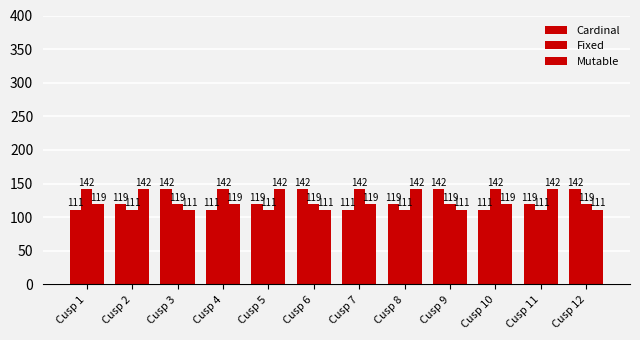

Does the chart contain stacked bars?

No